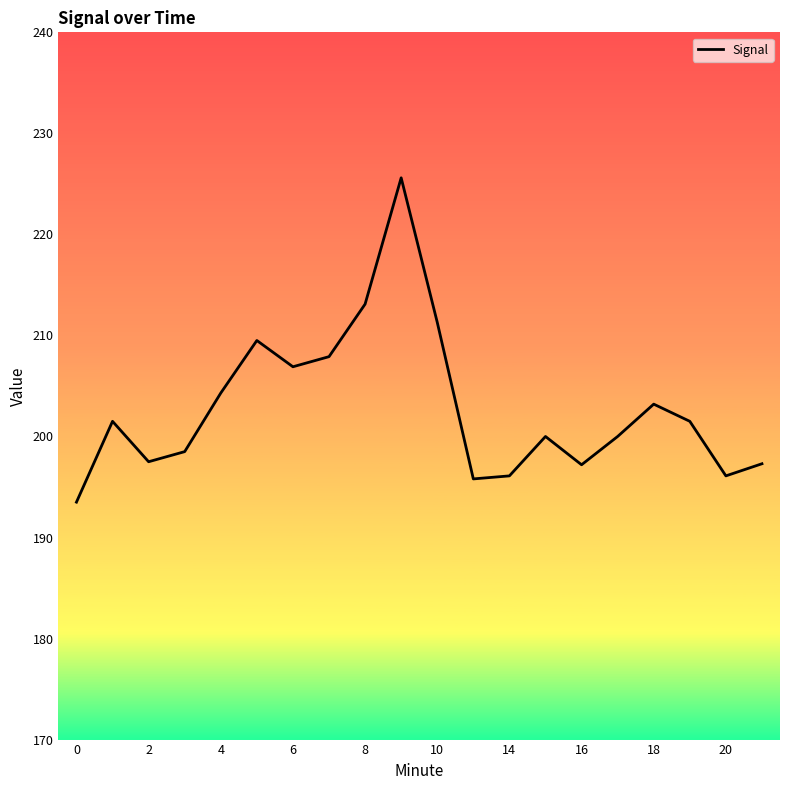

What is the difference between the maximum and minimum values?

32.1